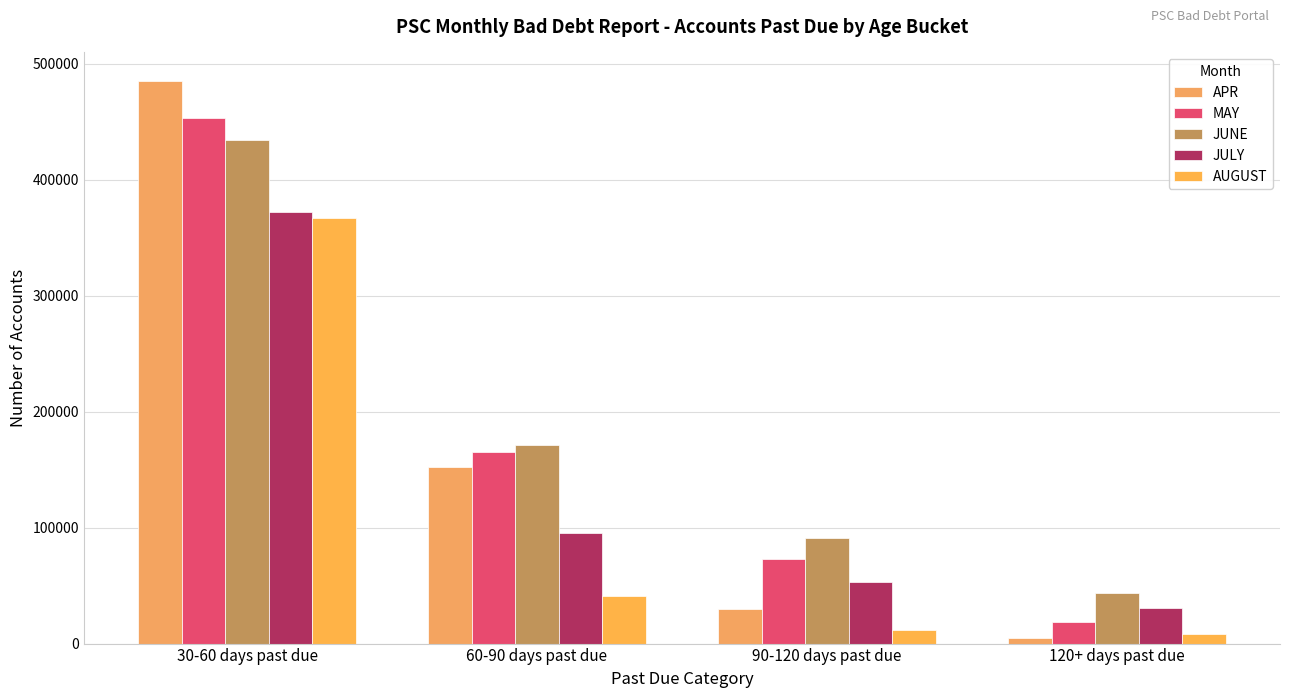

What is the sum of the APR values at 30-60 days past due and 90-120 days past due?

514783